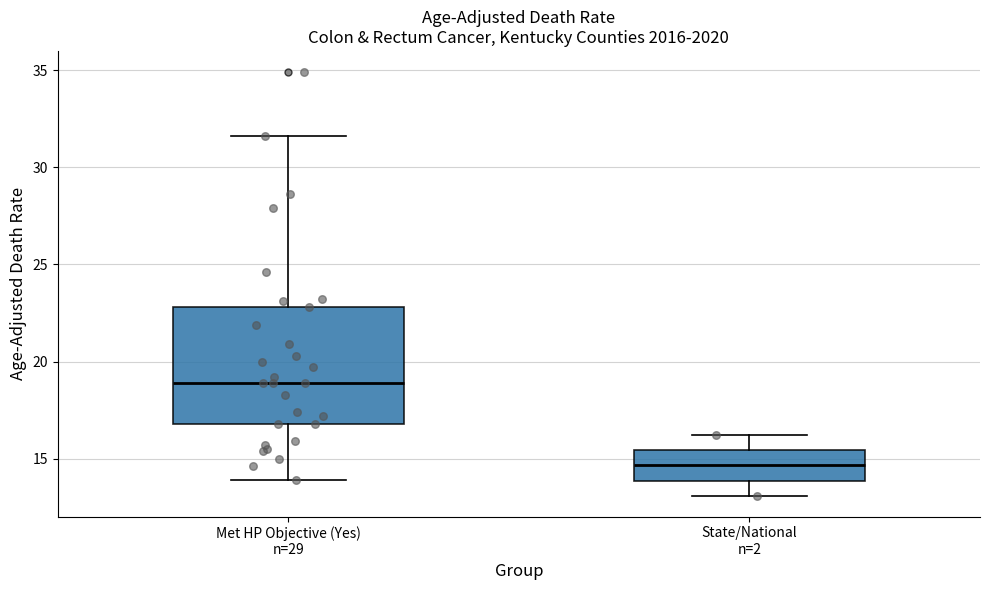

Where does the lower whisker of the box for State/National n=2 end on the y-axis? The values are not printed on the chart, so give them approximately, as read against the axis.

13.0